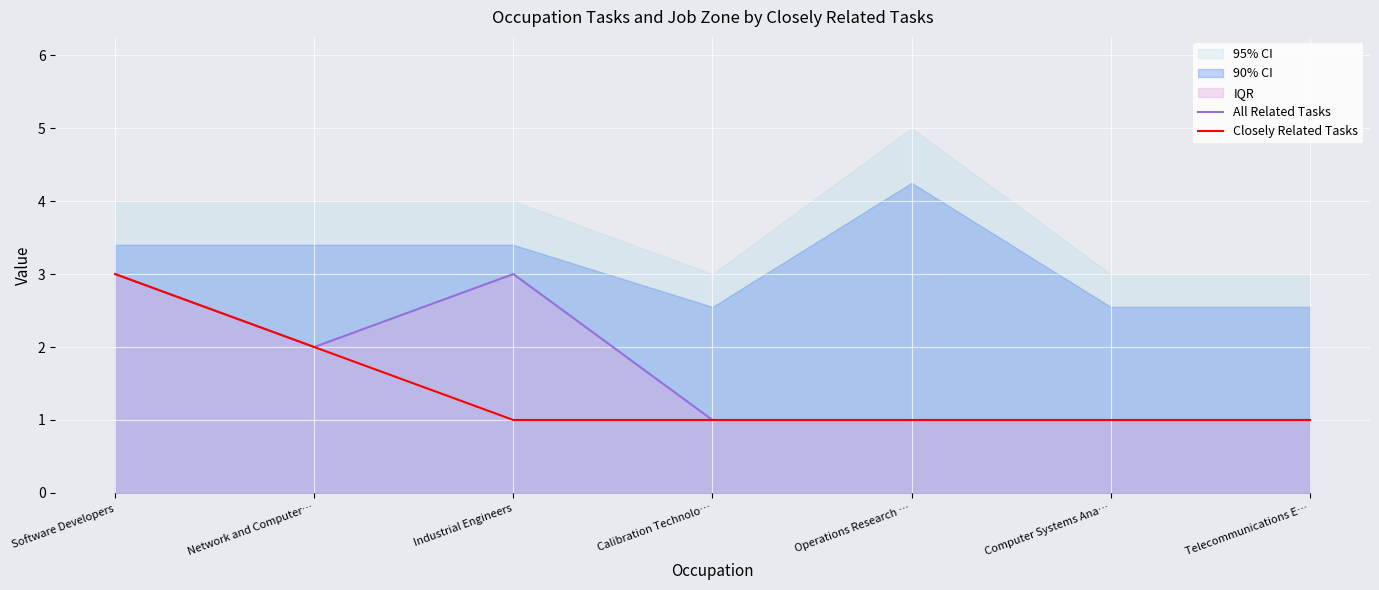

Is it true that Closely Related Tasks equals 1 at Industrial Engineers?

True